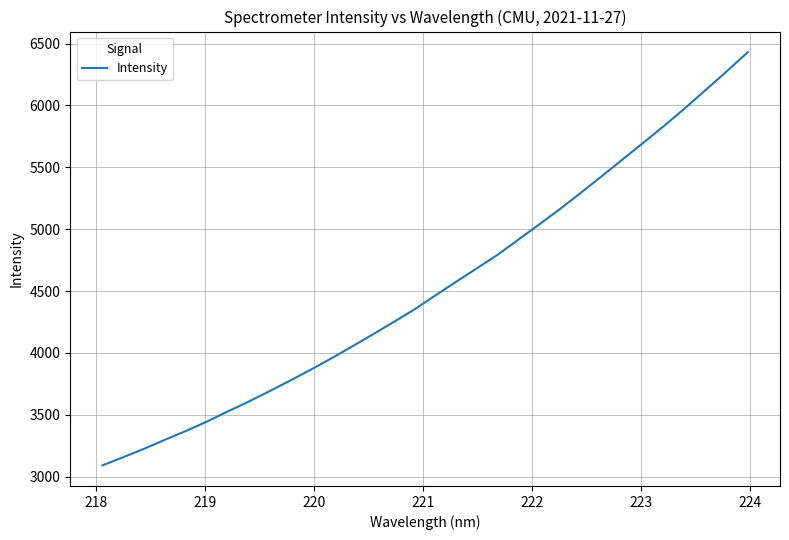

What is the maximum value shown in the chart?

6430.2